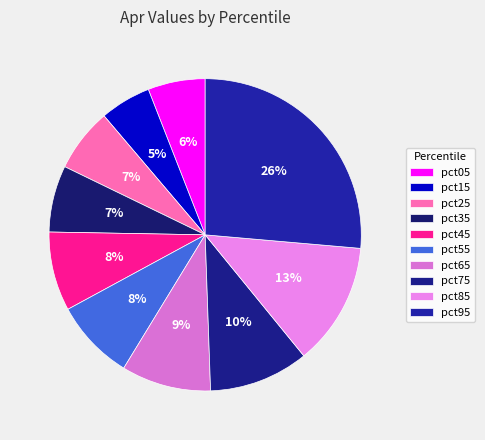

What is the total percentage of pct95 and pct05?

32.3%